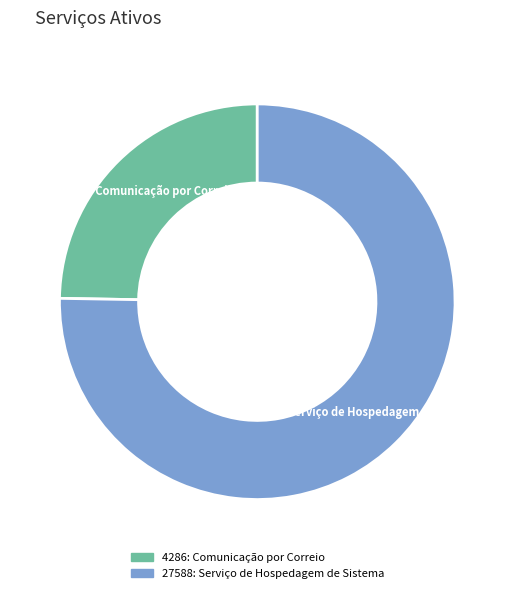

Which has a higher value, 4286: Comunicação por Correio or 27588: Serviço de Hospedagem de Sistema?

27588: Serviço de Hospedagem de Sistema